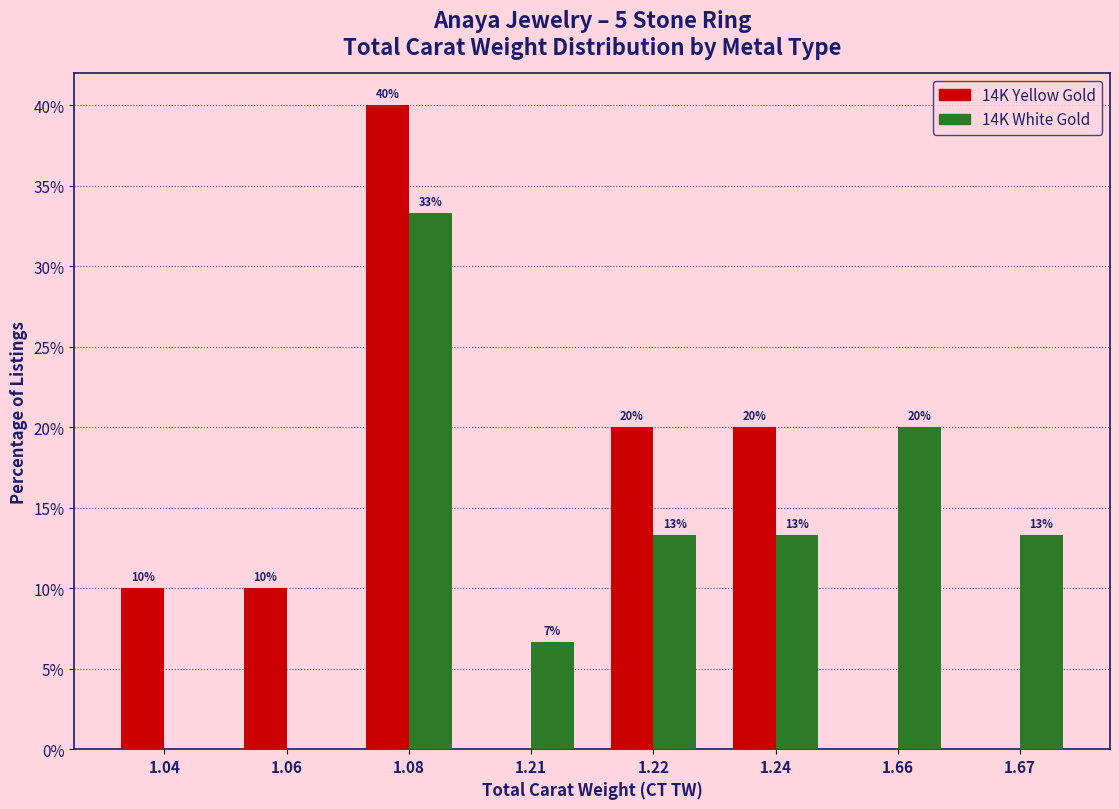

Count the number of categories in the chart.

8